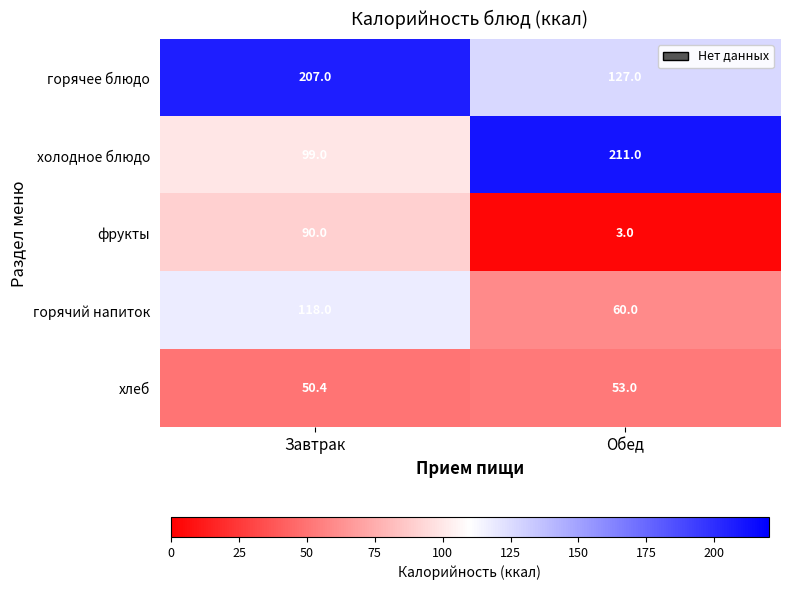

What is the difference between the горячий напиток values at Завтрак and Обед?

58.0